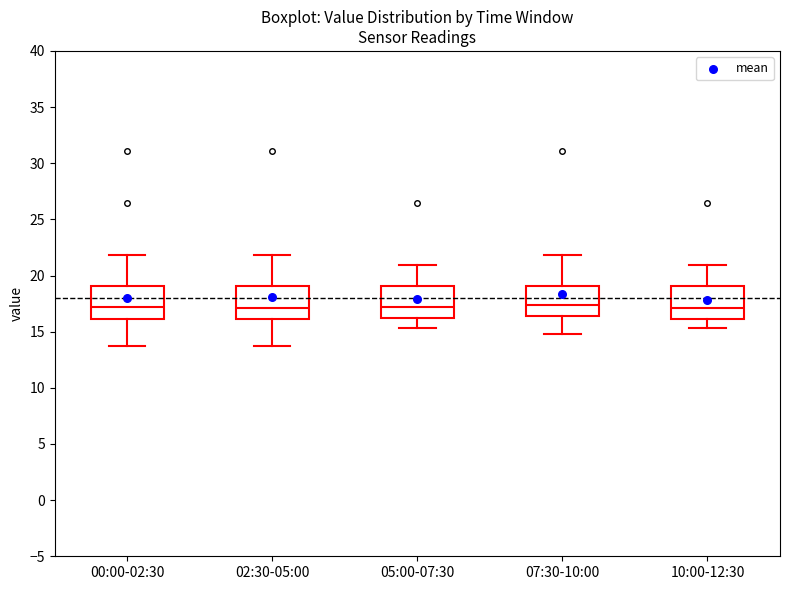

Reading left to right, read every box against the y-axis: the position of its median line, the range the box covers, and the ends of its whiskers. The values are not printed on the chart, so give them approximately, as read against the axis.

00:00-02:30: median 17.0, box 16.0 to 19.0, whiskers 13.5 to 22.0
02:30-05:00: median 17.0, box 16.0 to 19.0, whiskers 13.5 to 22.0
05:00-07:30: median 17.0, box 16.0 to 19.0, whiskers 15.5 to 21.0
07:30-10:00: median 17.5, box 16.5 to 19.0, whiskers 15.0 to 22.0
10:00-12:30: median 17.0, box 16.0 to 19.0, whiskers 15.5 to 21.0